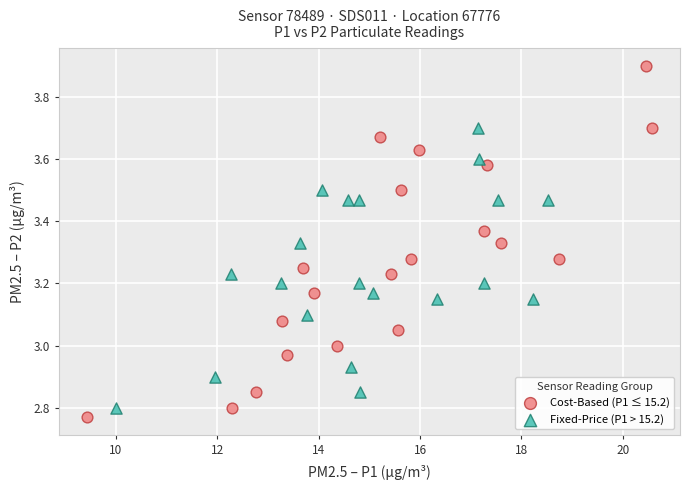

Which series contains the highest Y value?

Cost-Based (P1 ≤ 15.2)